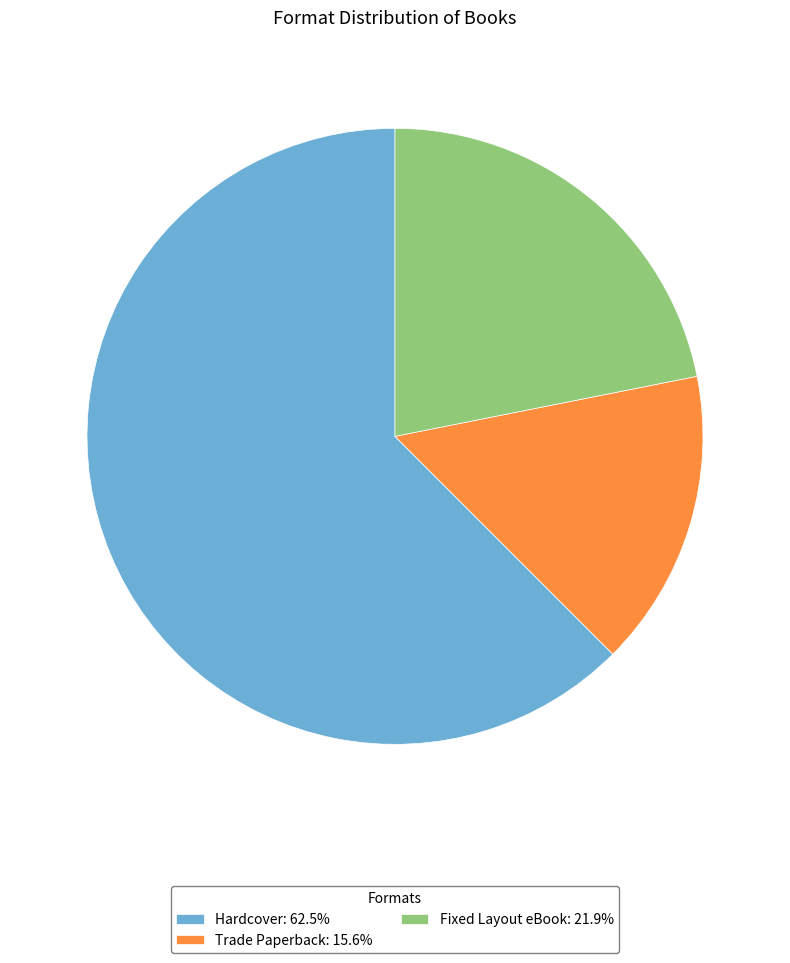

How many slices are in this pie chart?

3